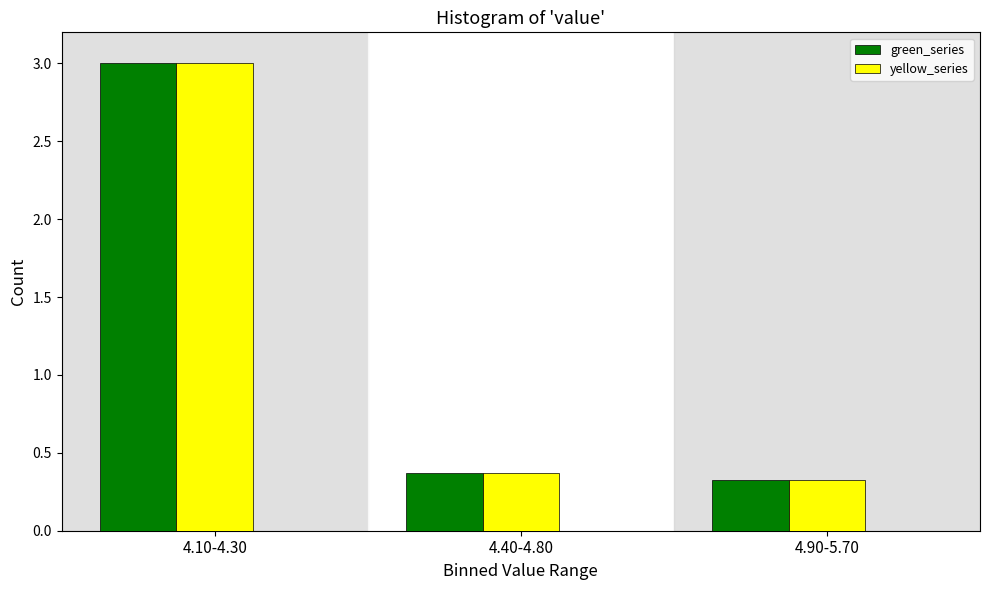

At which category is the sum across all series the highest?

4.10-4.30